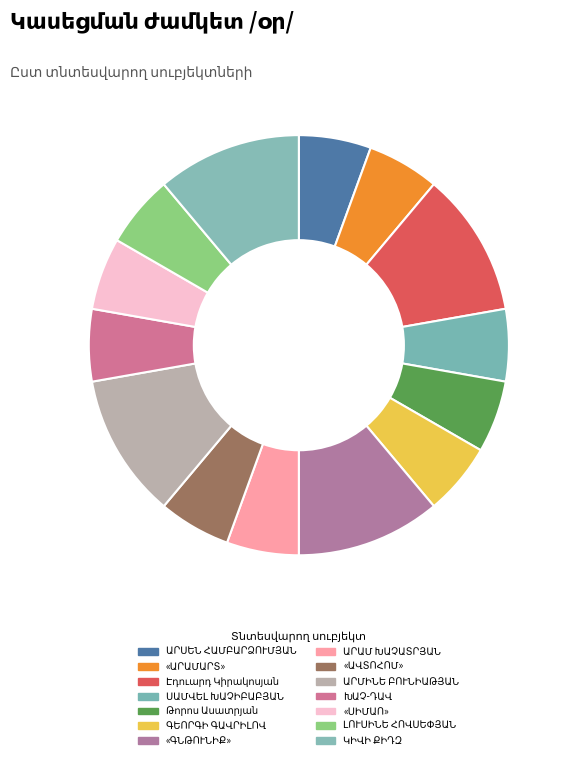

To the nearest percent, what is the difference between the largest and smallest slice percentages?

6%